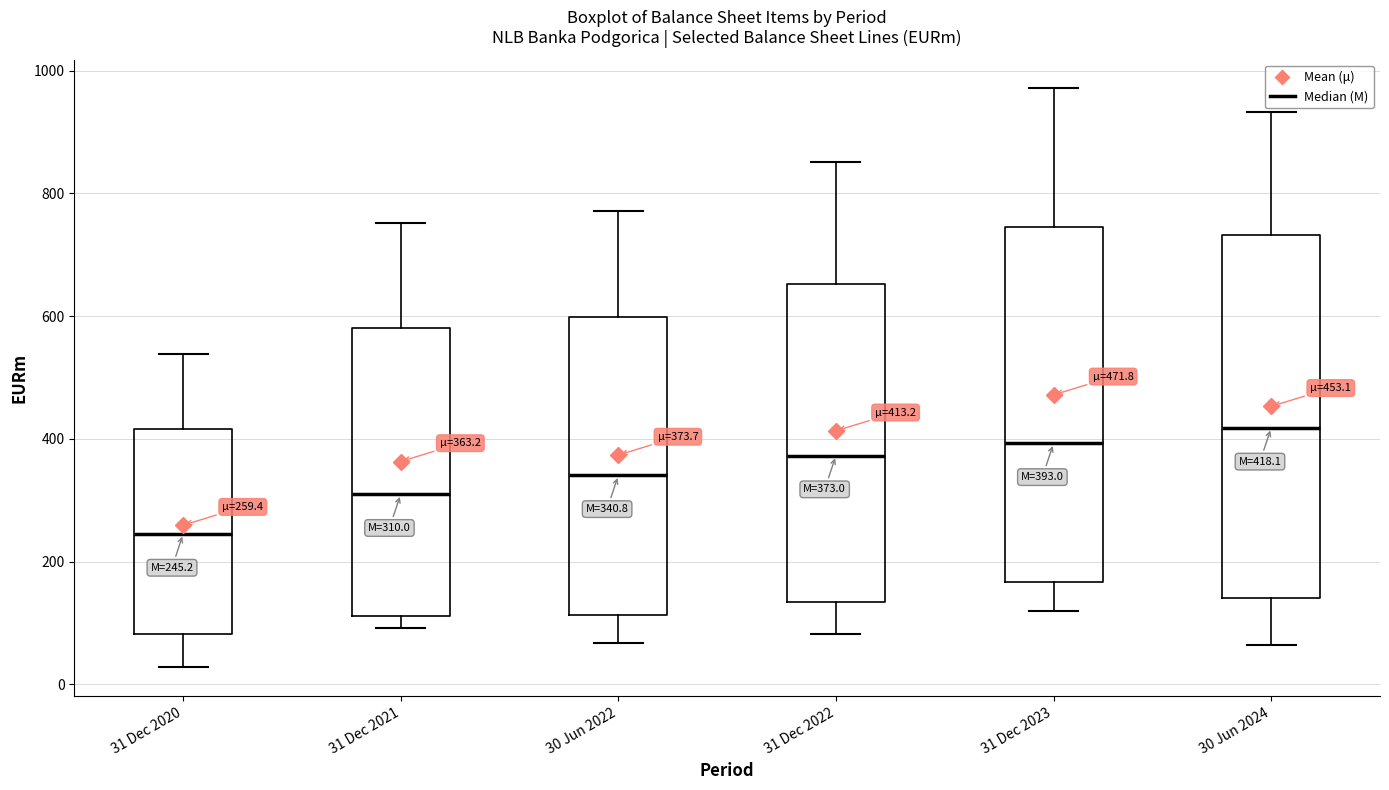

Which box's median line is the highest?

30 Jun 2024